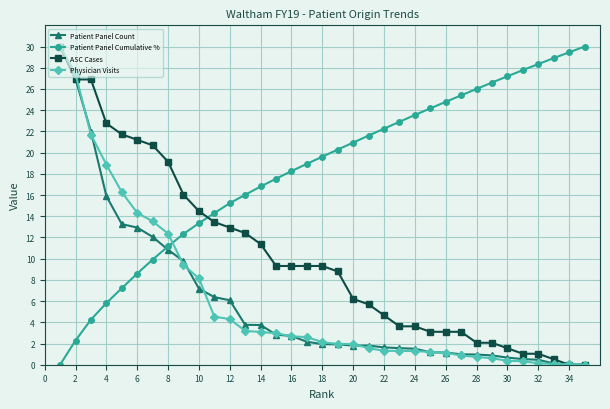

How many intersections are there between Patient Panel Cumulative % and ASC Cases?

1